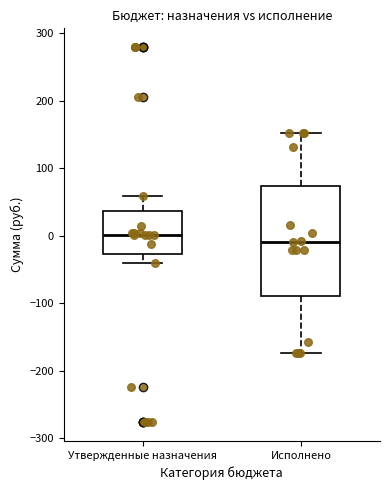

Reading left to right, transcribe this box plot: for each box, give where its median line is, the range the box spans, and where its two whiskers end, as read against the y-axis. The values are not printed on the chart, so give them approximately, as read against the axis.

Утвержденные назначения: median 0, box -30 to 40, whiskers -40 to 60
Исполнено: median -10, box -90 to 70, whiskers -170 to 150